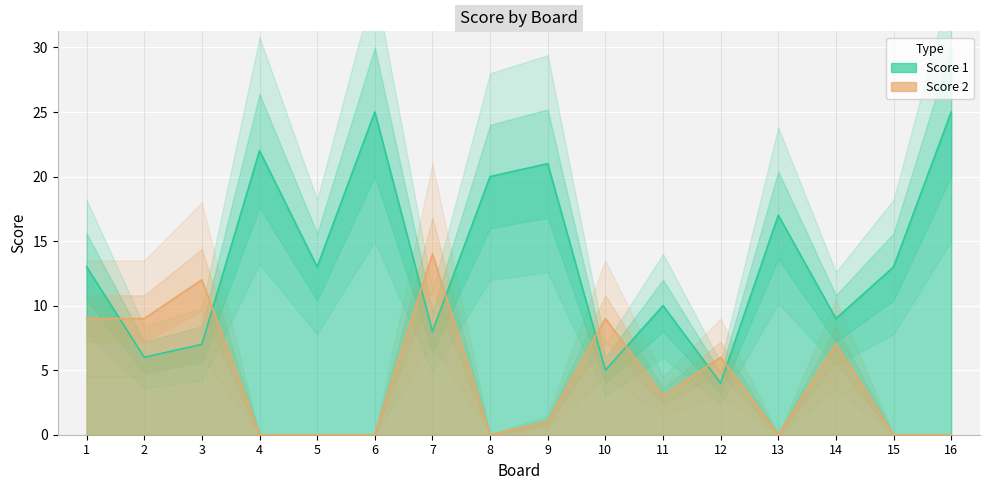

In Score 1, how many points are higher than both neighbors (excluding endpoints)?

5